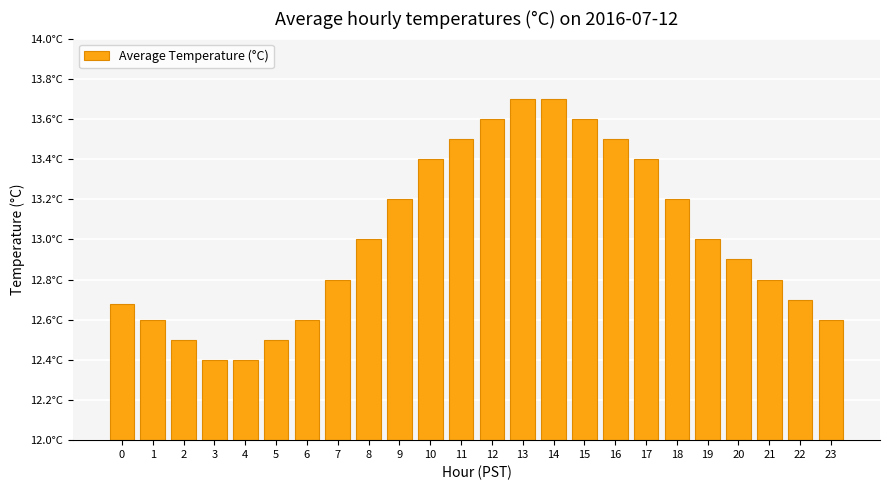

Reading left to right, what are all the values shown in this chart?

0=12.7	1=12.6	2=12.5	3=12.4	4=12.4	5=12.5	6=12.6	7=12.8	8=13.0	9=13.2	10=13.4	11=13.5	12=13.6	13=13.7	14=13.7	15=13.6	16=13.5	17=13.4	18=13.2	19=13.0	20=12.9	21=12.8	22=12.7	23=12.6